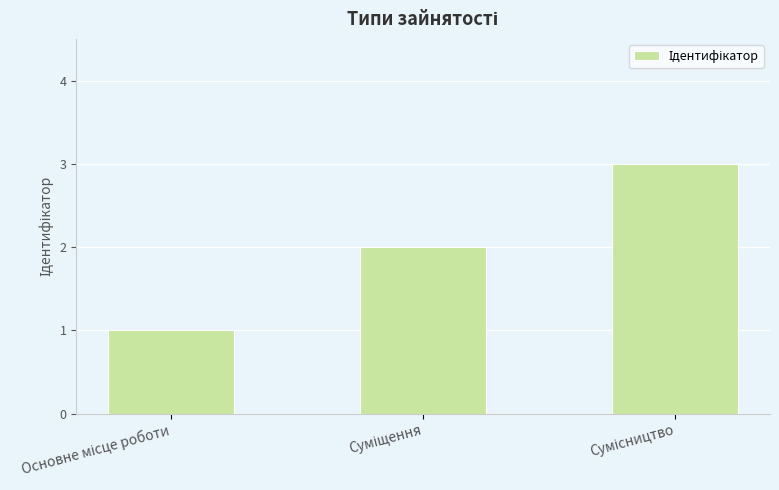

What is the greatest value displayed?

3